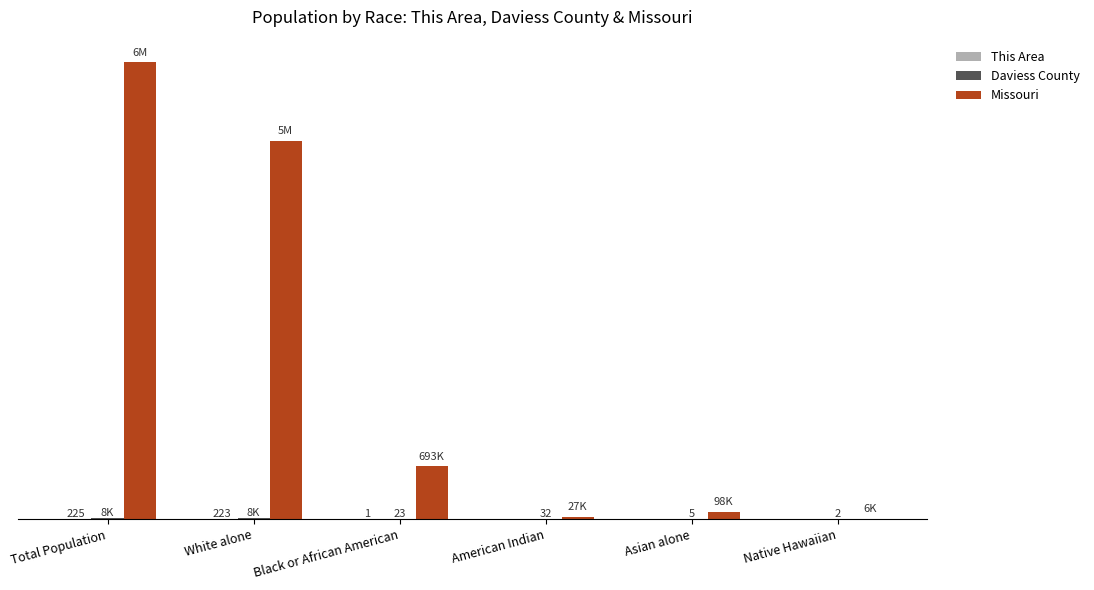

Which series has the largest total across all categories?

Missouri